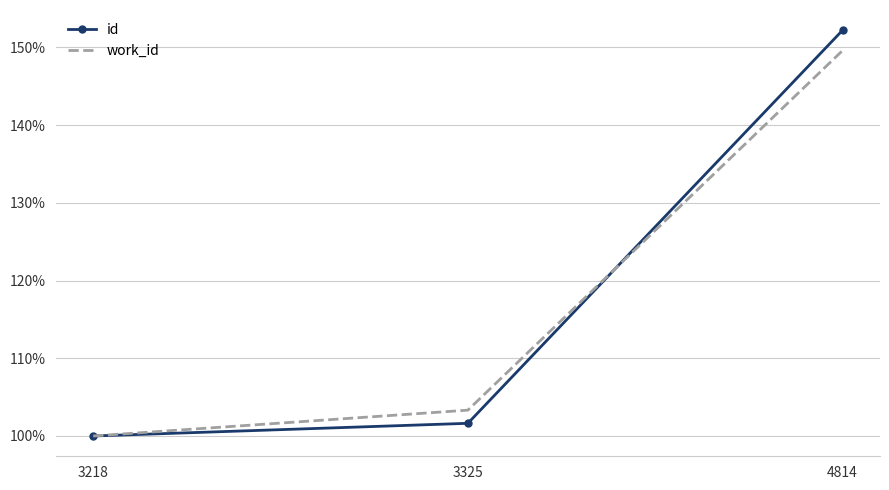

Where is work_id nearest to the value 124?

3325